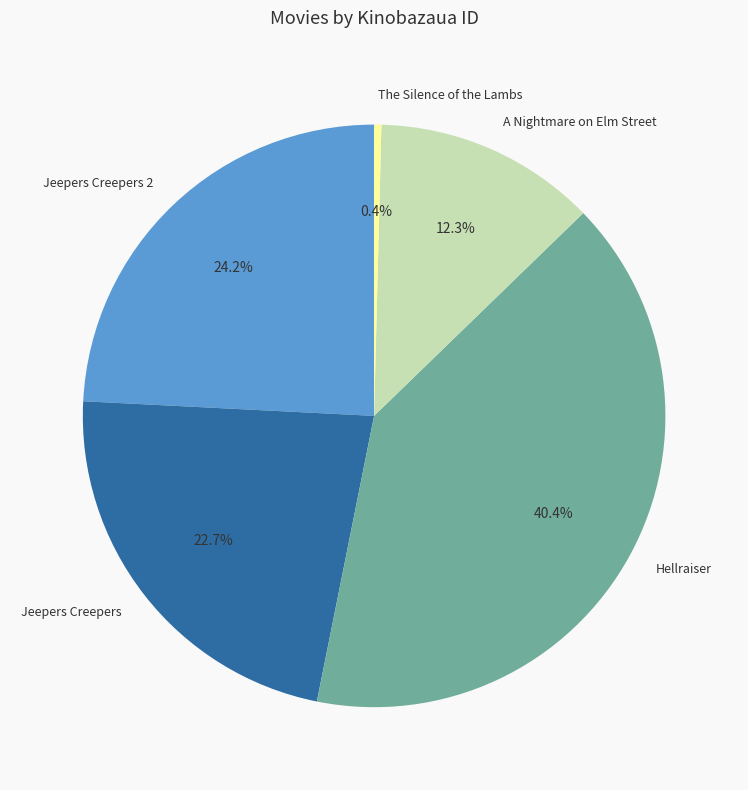

Between A Nightmare on Elm Street and Jeepers Creepers, which is larger?

Jeepers Creepers